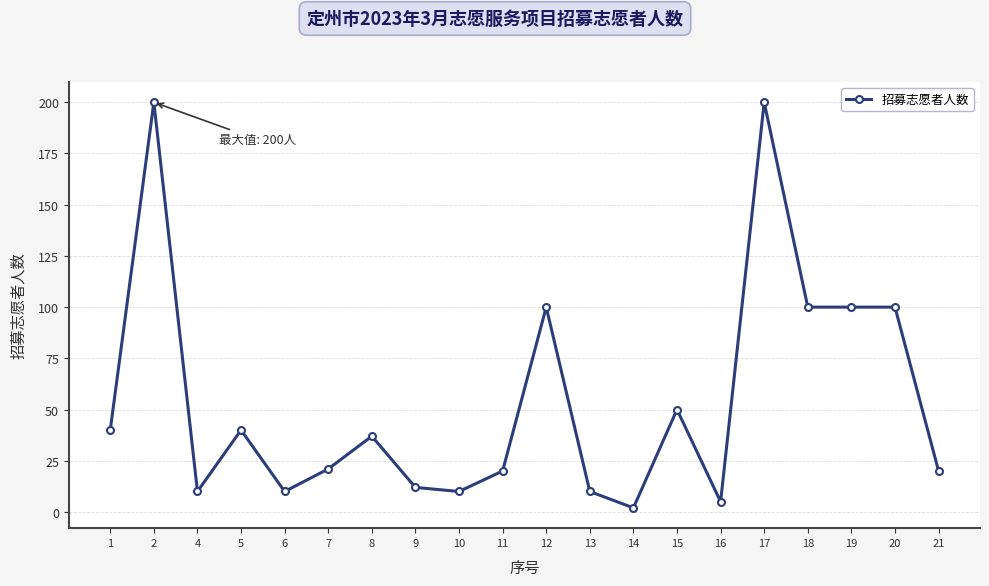

What is the sum of the values at 19 and 18?

200